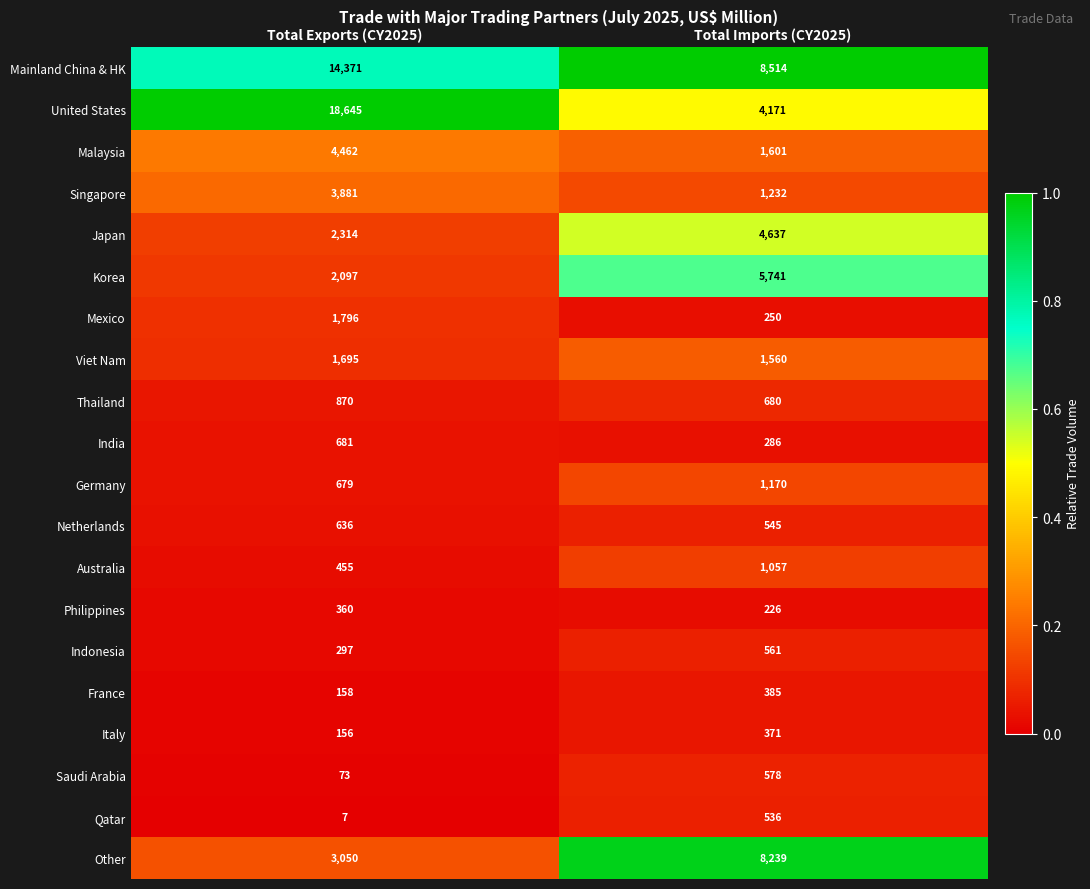

Count the number of categories in the chart.

2